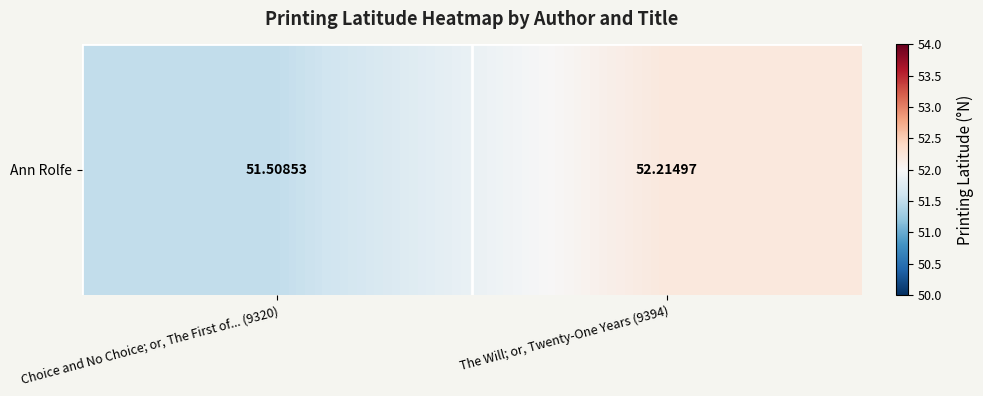

Which has a higher value, The Will; or, Twenty-One Years (9394) or Choice and No Choice; or, The First of... (9320)?

The Will; or, Twenty-One Years (9394)